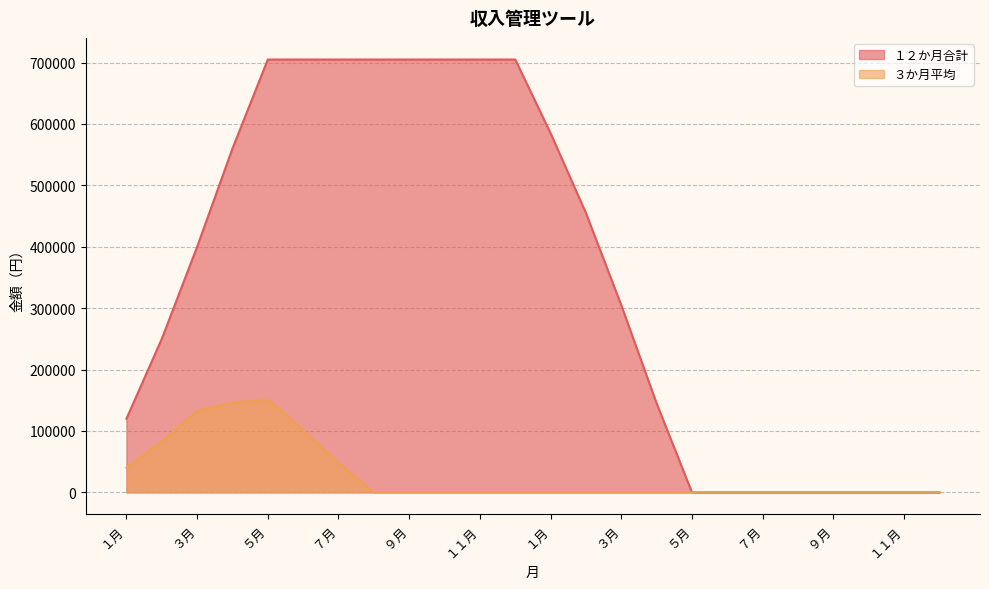

At which label does １２か月合計 reach its minimum?

５月